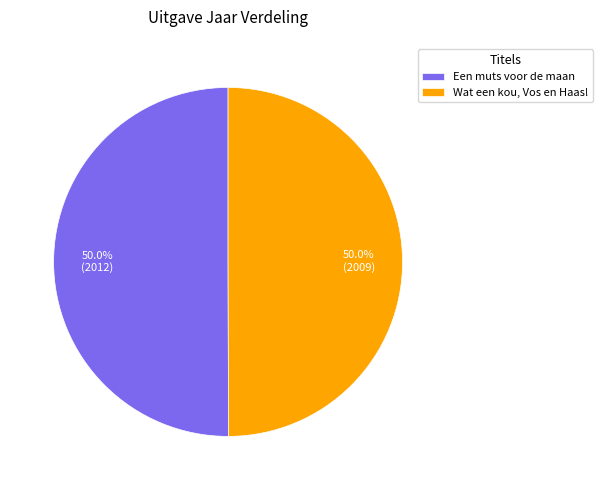

Do Wat een kou, Vos en Haas! and Een muts voor de maan together represent more than half of the pie?

Yes